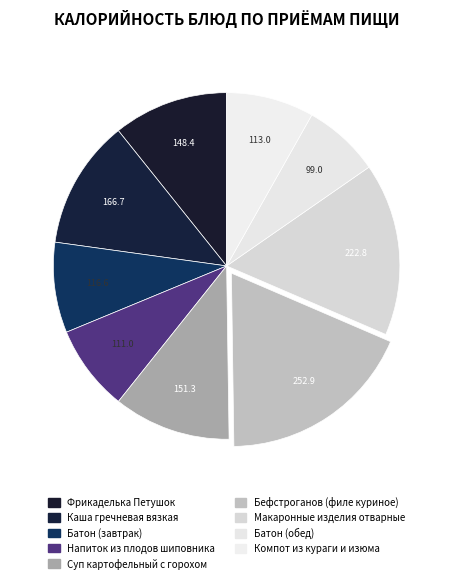

How many segments does this pie chart have?

9